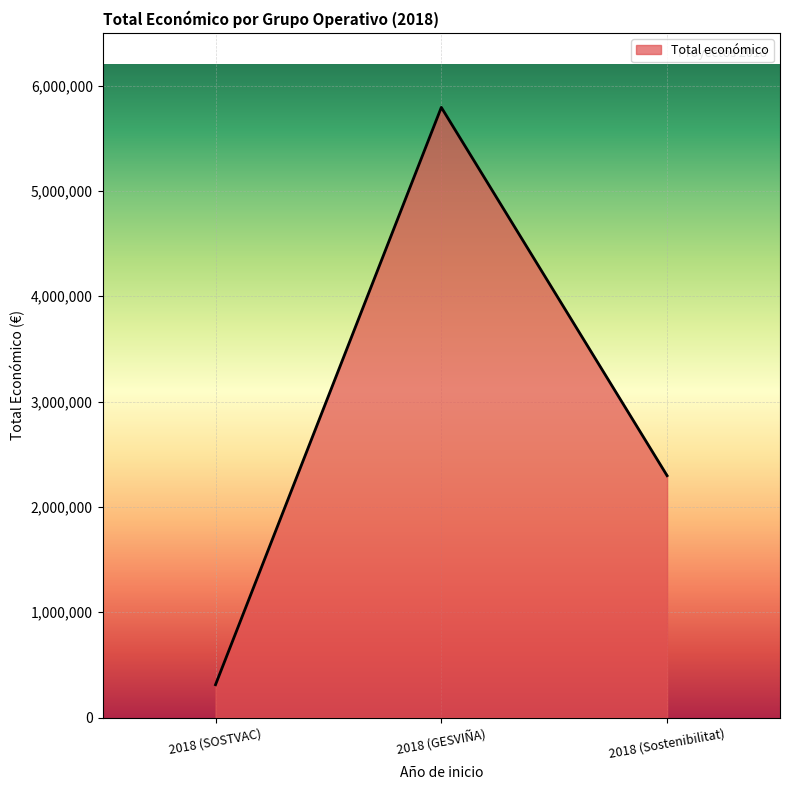

Count the number of data series in this chart.

1